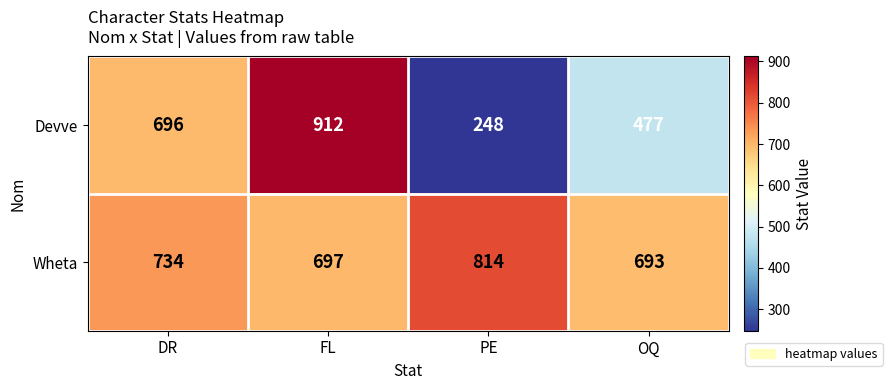

Reading right to left, what are all the values shown in this chart?

Devve: 477	248	912	696
Wheta: 693	814	697	734